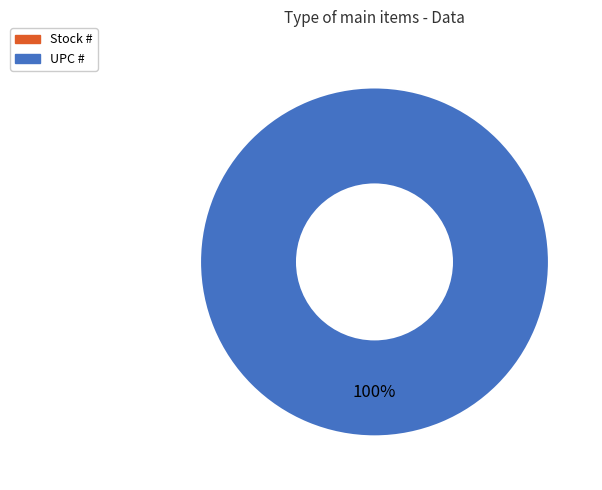

To the nearest percent, what is the average slice percentage?

50%